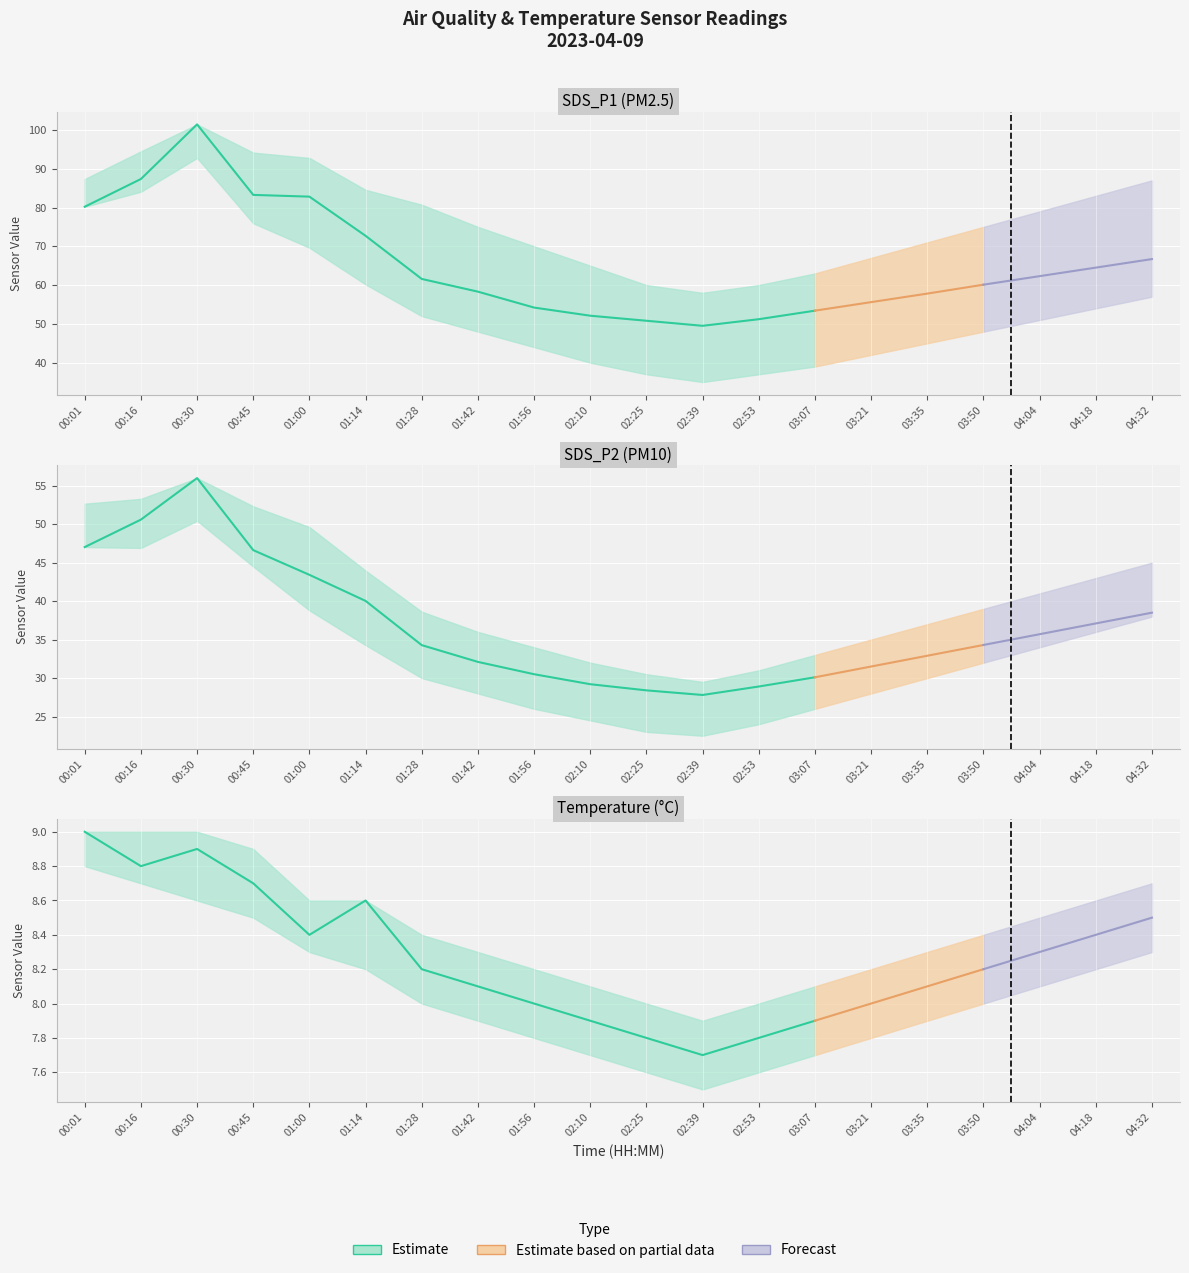

List the labels in order of SDS_P1 value, largest first.

00:30, 00:16, 00:45, 01:00, 00:01, 01:14, 04:32, 04:18, 04:04, 01:28, 03:50, 01:42, 03:35, 03:21, 01:56, 03:07, 02:10, 02:53, 02:25, 02:39